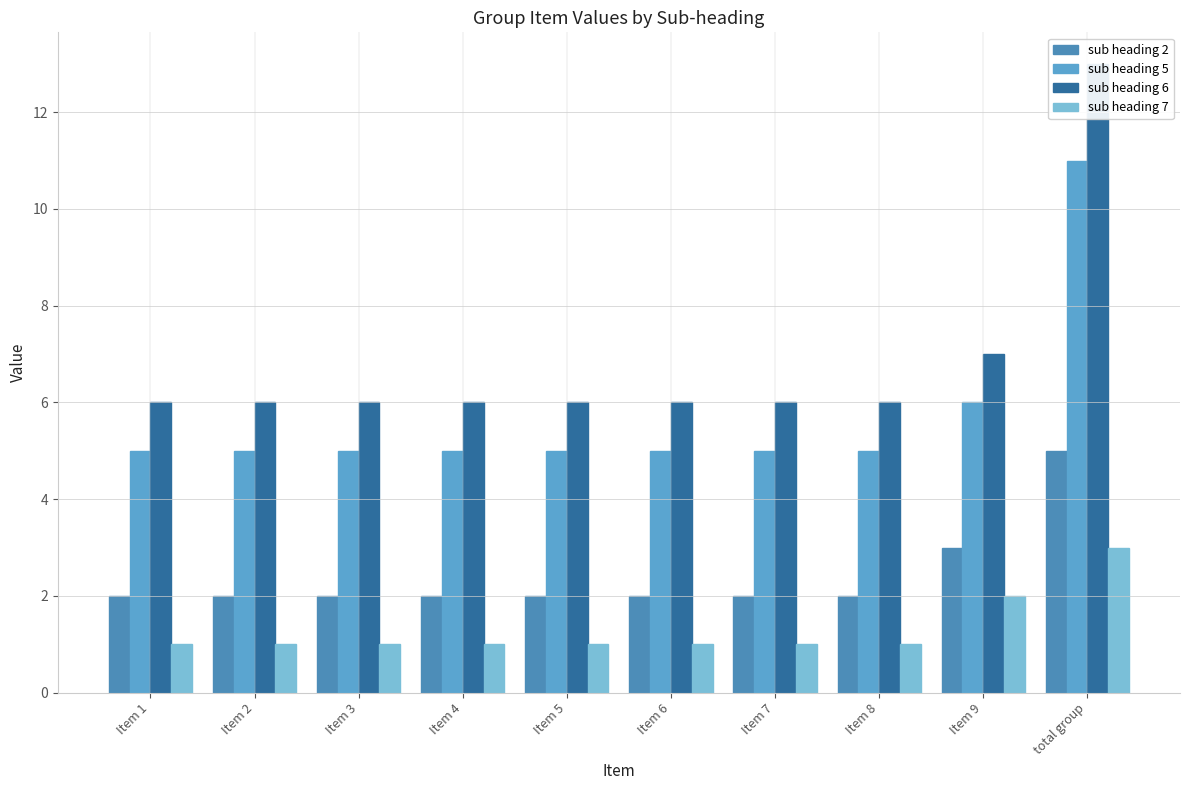

Reading left to right, transcribe all the data shown in this chart.

sub heading 2: Item 1=2	Item 2=2	Item 3=2	Item 4=2	Item 5=2	Item 6=2	Item 7=2	Item 8=2	Item 9=3	total group=5
sub heading 5: Item 1=5	Item 2=5	Item 3=5	Item 4=5	Item 5=5	Item 6=5	Item 7=5	Item 8=5	Item 9=6	total group=11
sub heading 6: Item 1=6	Item 2=6	Item 3=6	Item 4=6	Item 5=6	Item 6=6	Item 7=6	Item 8=6	Item 9=7	total group=13
sub heading 7: Item 1=1	Item 2=1	Item 3=1	Item 4=1	Item 5=1	Item 6=1	Item 7=1	Item 8=1	Item 9=2	total group=3